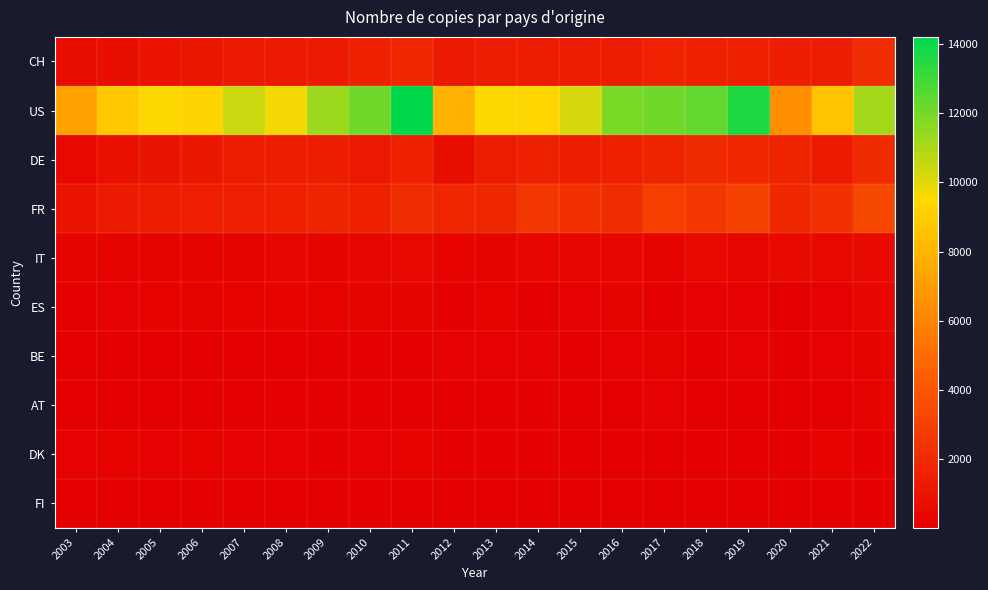

Which has a higher value, 2011 or 2006?

2011